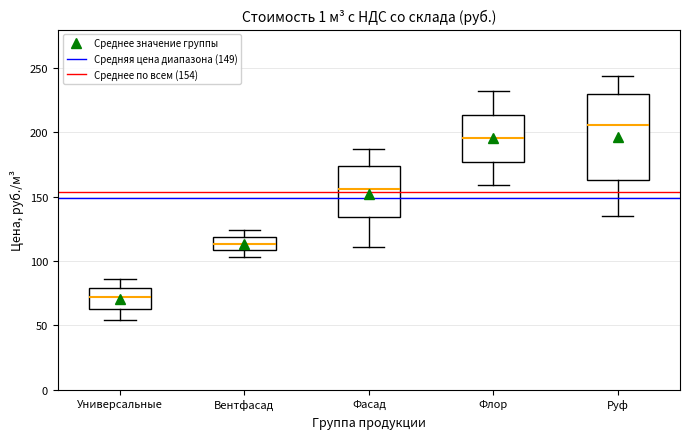

Reading left to right, transcribe this box plot: for each box, give where its median line is, the range the box spans, and where its two whiskers end, as read against the y-axis. The values are not printed on the chart, so give them approximately, as read against the axis.

Универсальные: median 70, box 65 to 80, whiskers 55 to 85
Вентфасад: median 115, box 110 to 120, whiskers 105 to 125
Фасад: median 155, box 135 to 175, whiskers 110 to 185
Флор: median 195, box 175 to 215, whiskers 160 to 230
Руф: median 205, box 165 to 230, whiskers 135 to 245